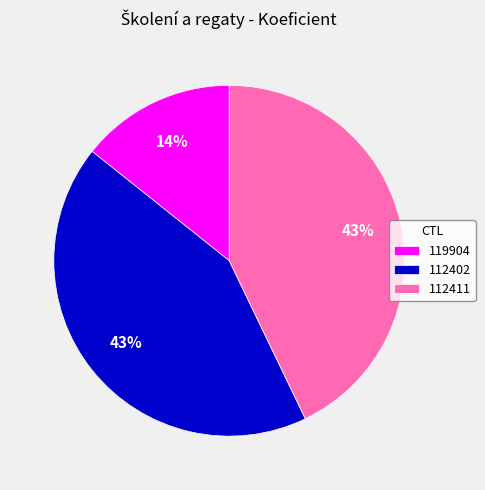

Does 112411 represent more than half of the total?

No